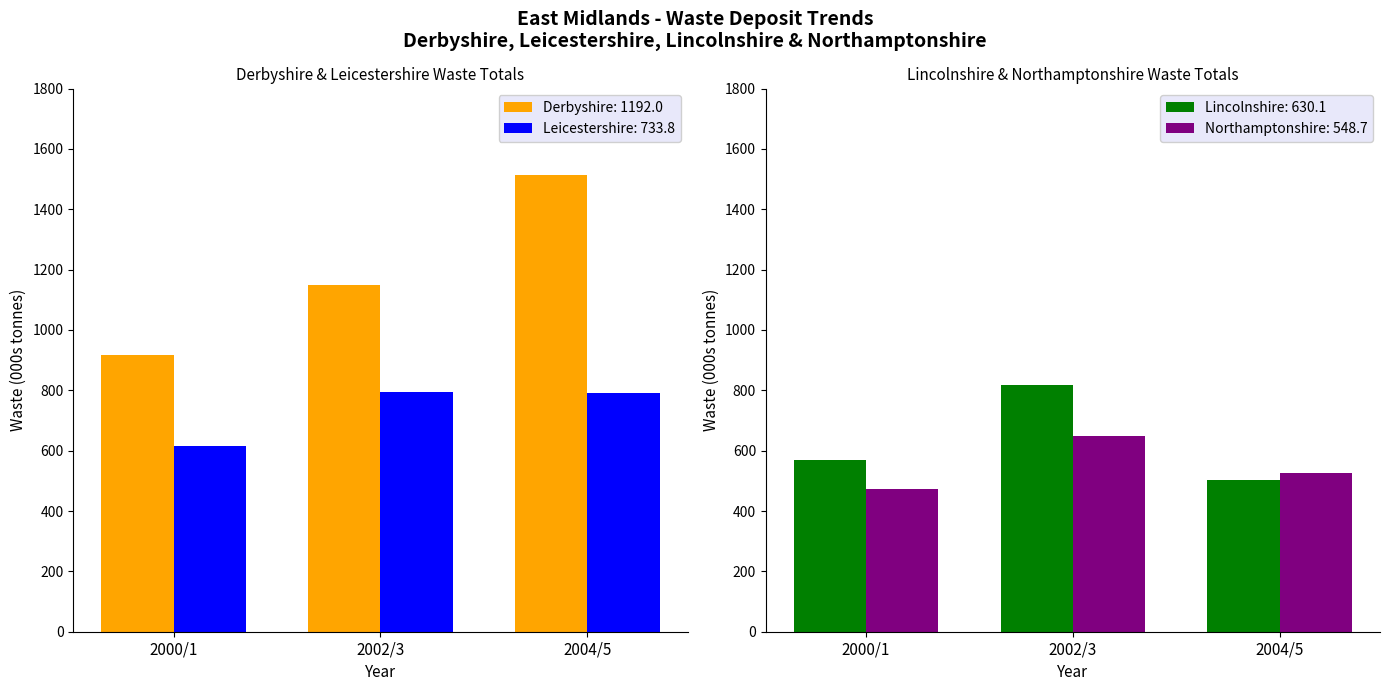

The value of Derbyshire: 1192.0 at 2004/5 is 1512.3. True or false?

True